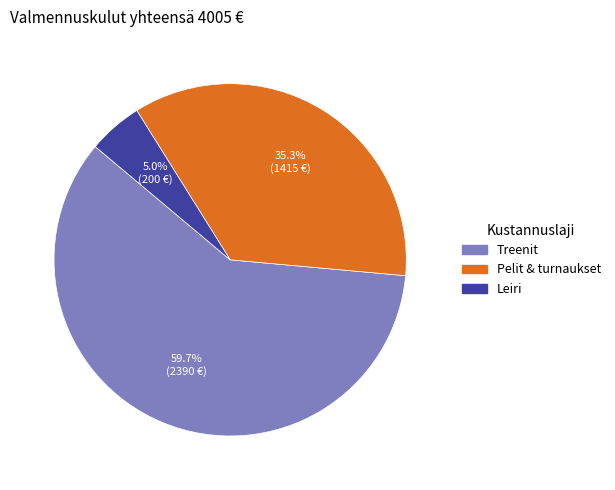

How many segments does this pie chart have?

3